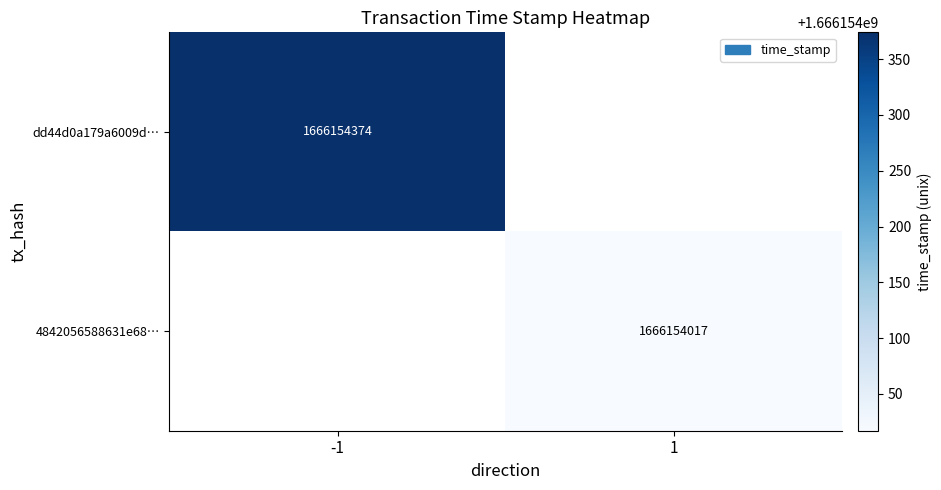

Reading left to right, transcribe all the data shown in this chart.

dd44d0a179a6009dec3e7b25ab3c7fc7d1473b2: -1	1666154374
4842056588631e68c54b8c23256cb1bf9cfc878: 1	1666154017